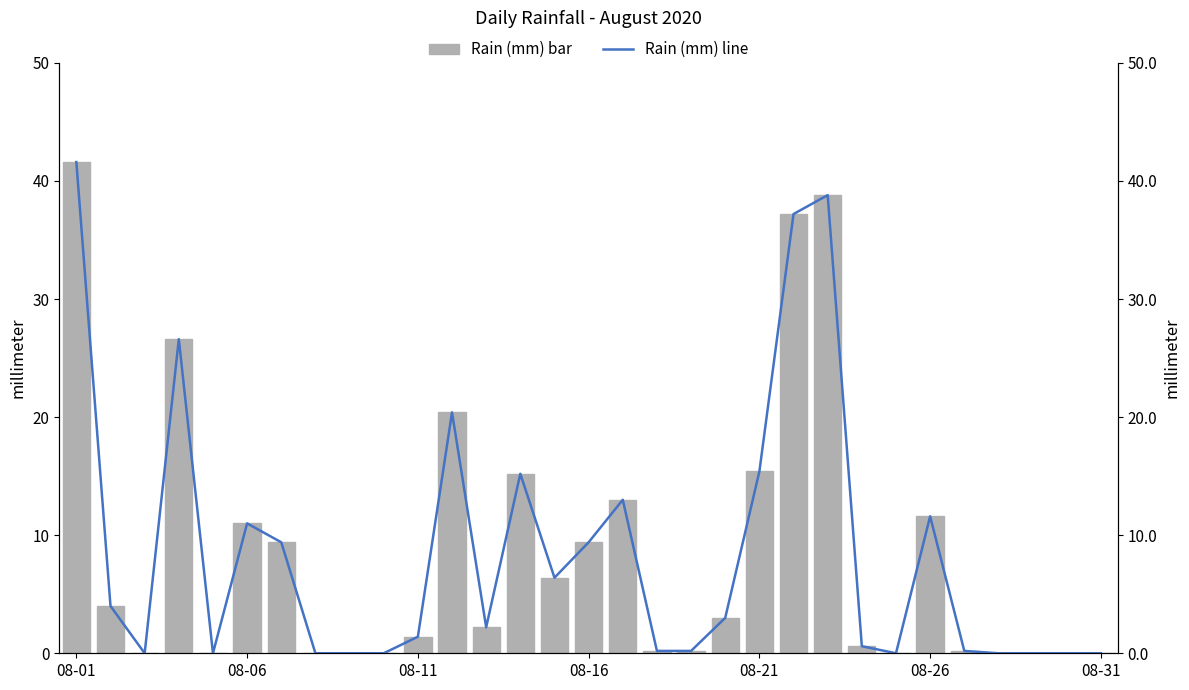

Count the number of data series in this chart.

2